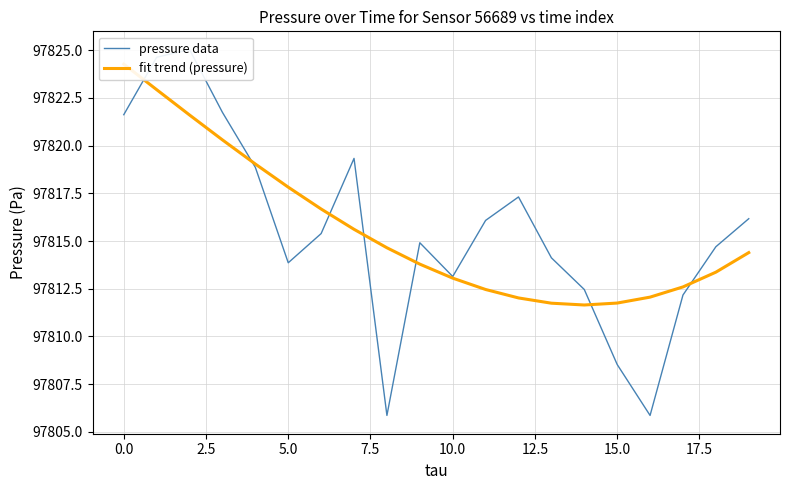

Which series has the widest spread of values?

pressure data